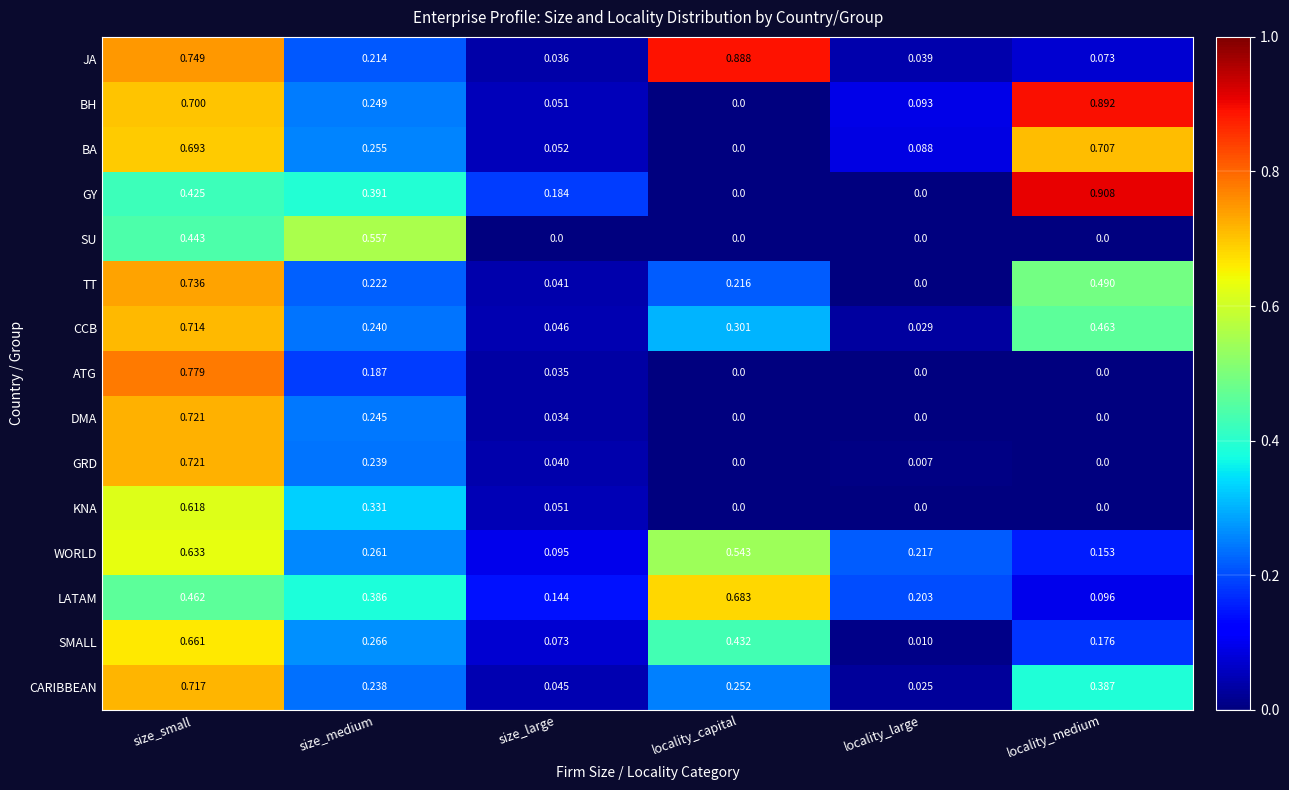

At which category is the sum across all series the highest?

size_small